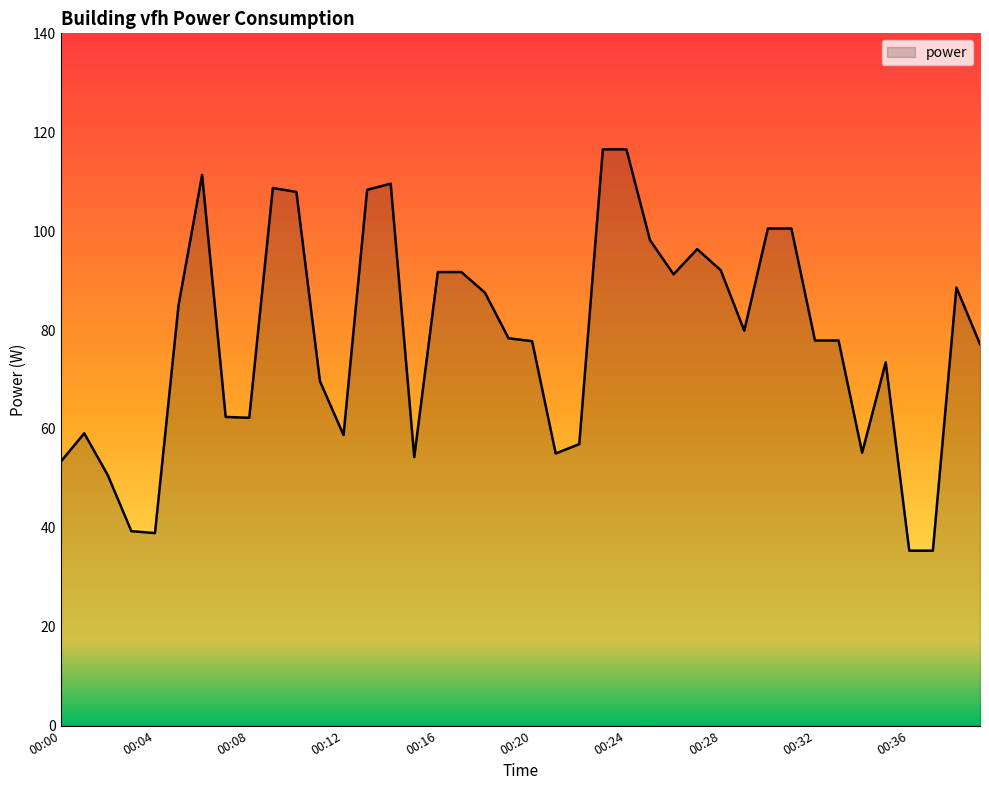

What is the smallest value displayed?

35.4